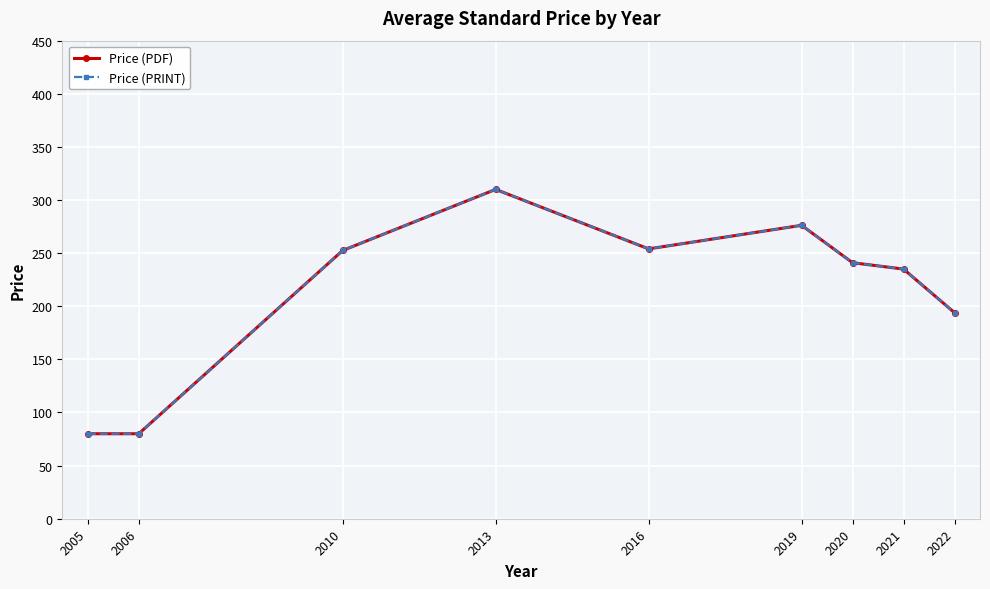

True or false: Price (PDF) and Price (PRINT) intersect in this chart.

False